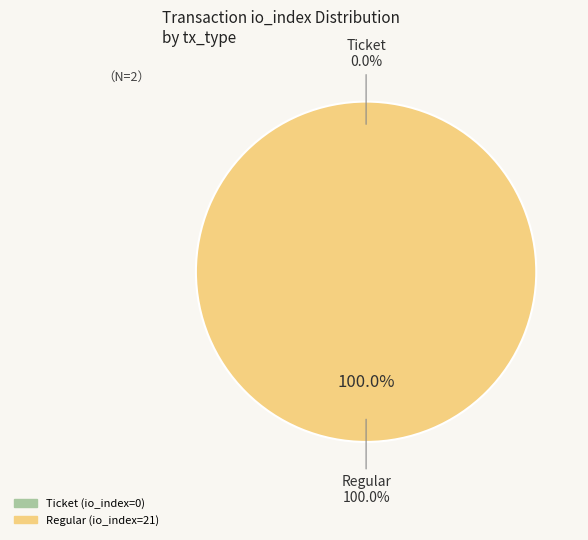

To the nearest percent, what percentage of the pie is direction=1 (io_index=21)?

100%